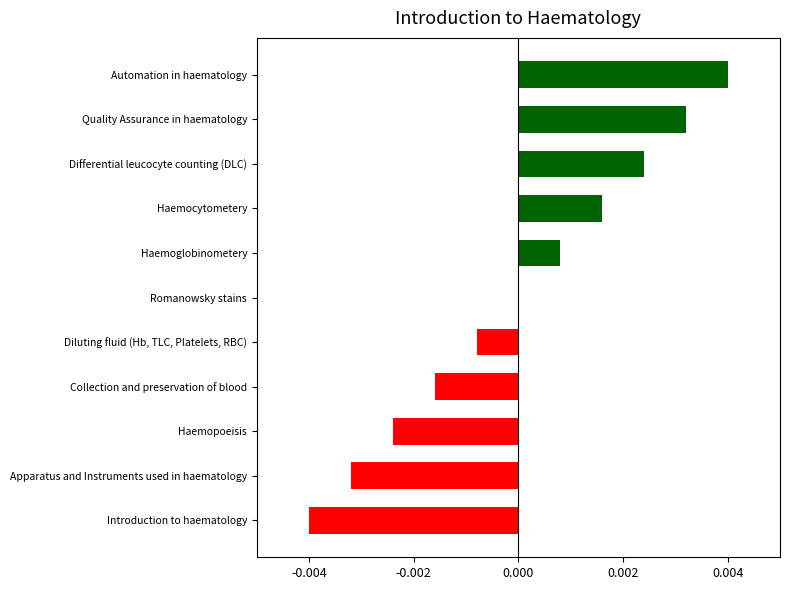

Is it true that the value at Apparatus and Instruments used in haematology is -0.0?

True